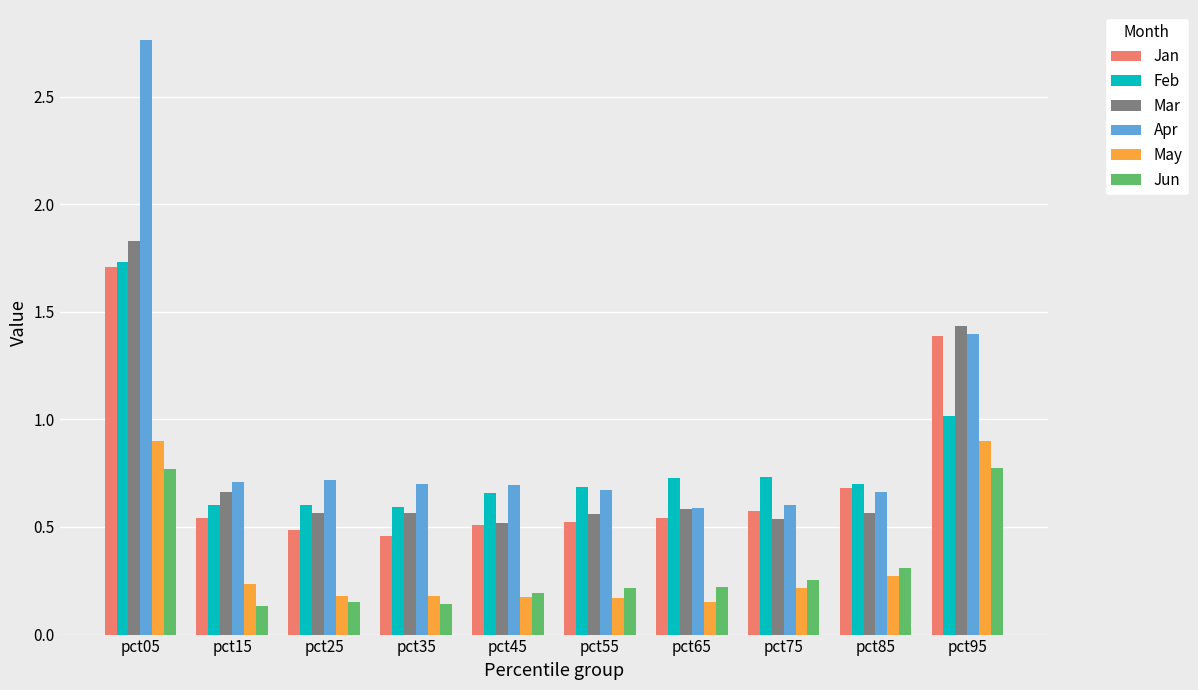

Which category has the highest value across all series?

pct05